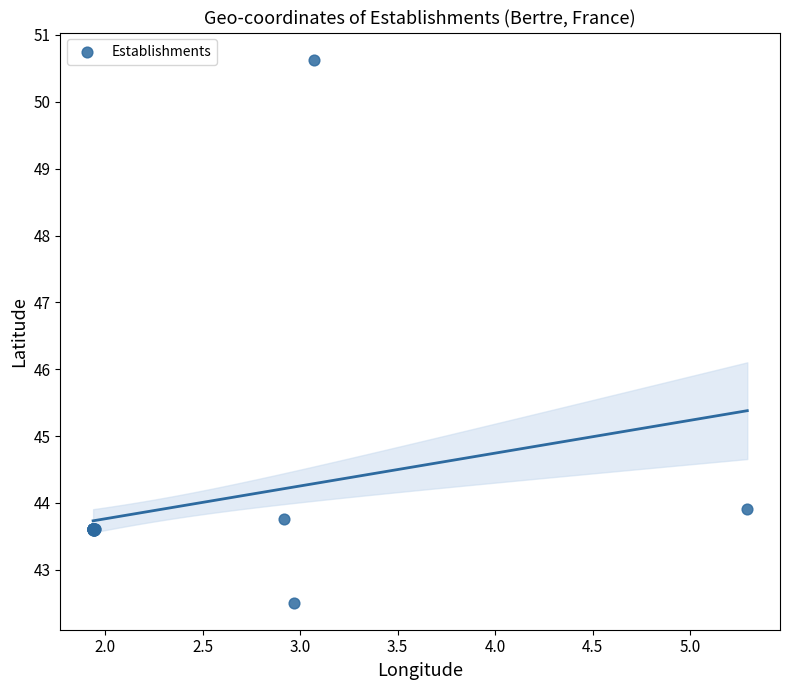

What Y value in the scatter plot is closest to 46?

43.9